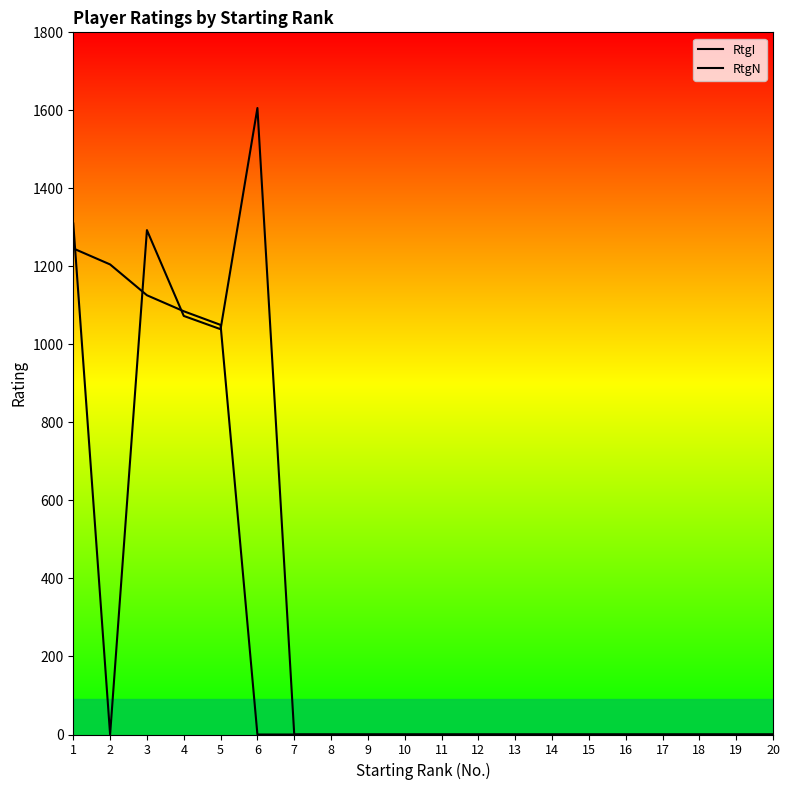

Reading left to right, transcribe all the data shown in this chart.

RtgI: 1246	1205	1126	1085	1050	0	0	0	0	0	0	0	0	0	0	0	0	0	0	0
RtgN: 1310	0	1293	1073	1039	1606	0	0	0	0	0	0	0	0	0	0	0	0	0	0